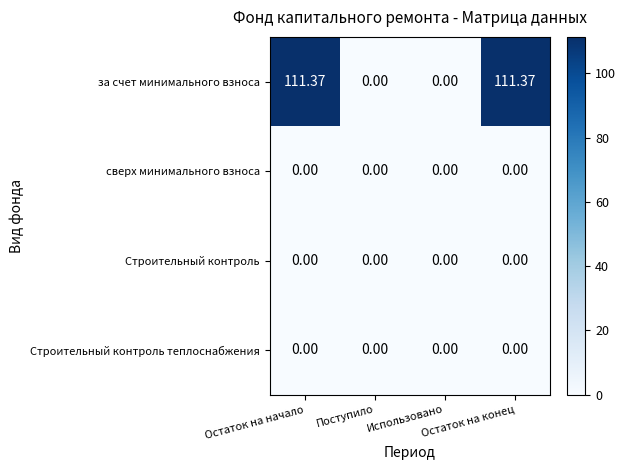

Which series has the largest total across all categories?

за счет минимального взноса